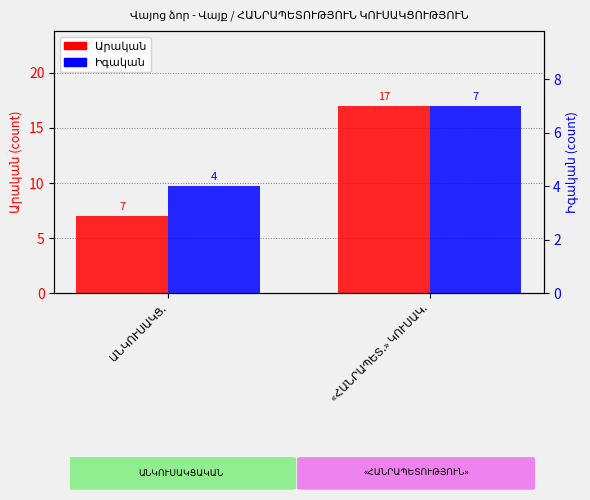

What are all the series names shown in the legend?

Արական, Իգական